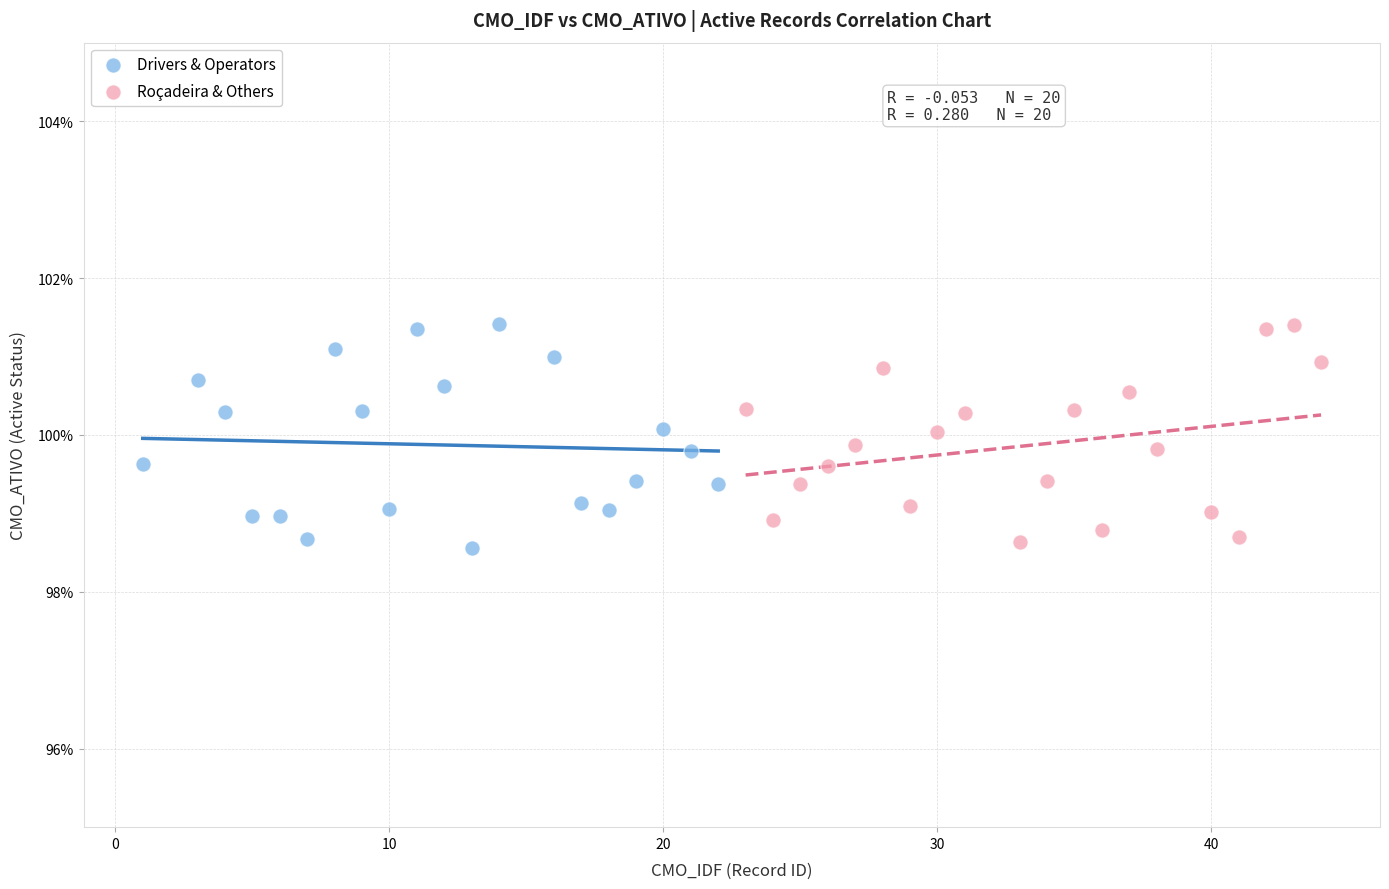

What are all the series names shown in the legend?

Drivers & Operators, Roçadeira & Others